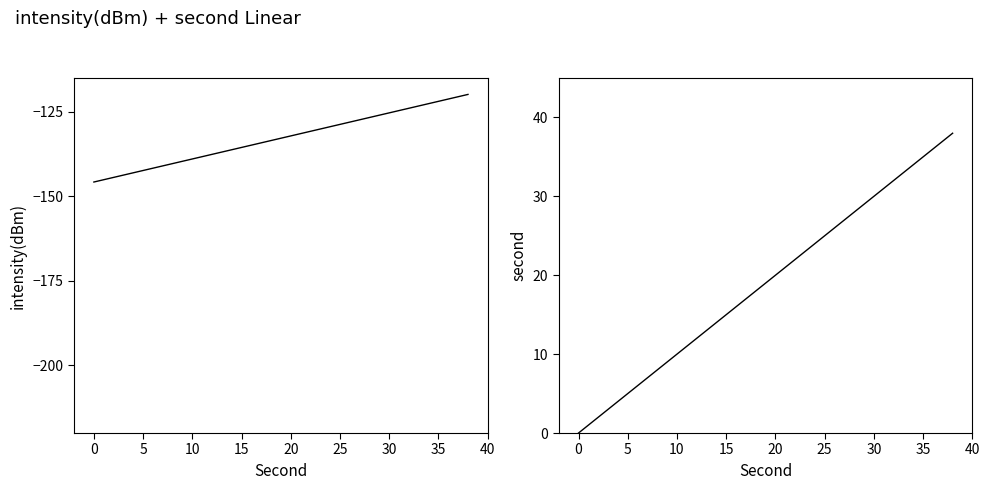

The second series shows 6.0 at 4. True or false?

False